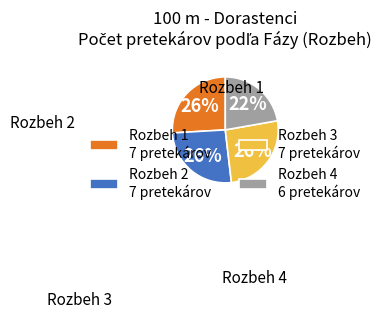

How many slices are in this pie chart?

4